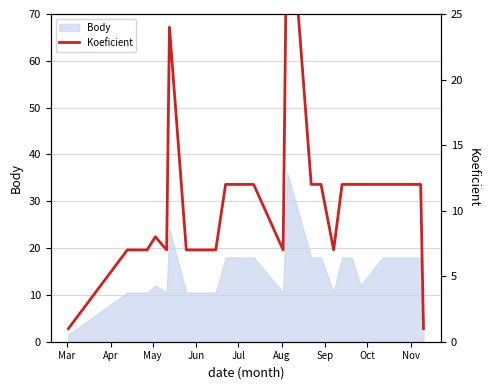

What is the smallest value displayed?

1